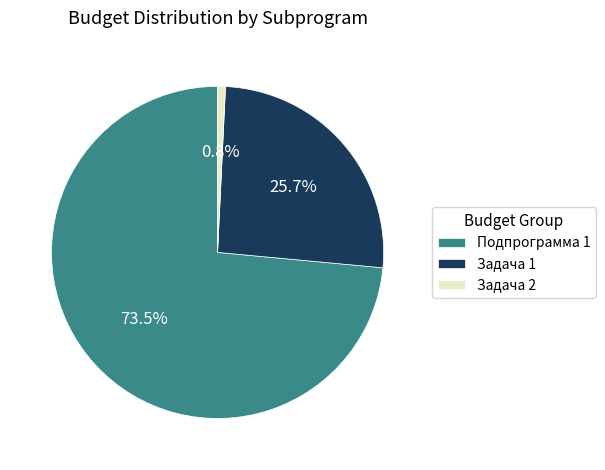

To the nearest percent, what percentage of the pie is Задача 1?

26%